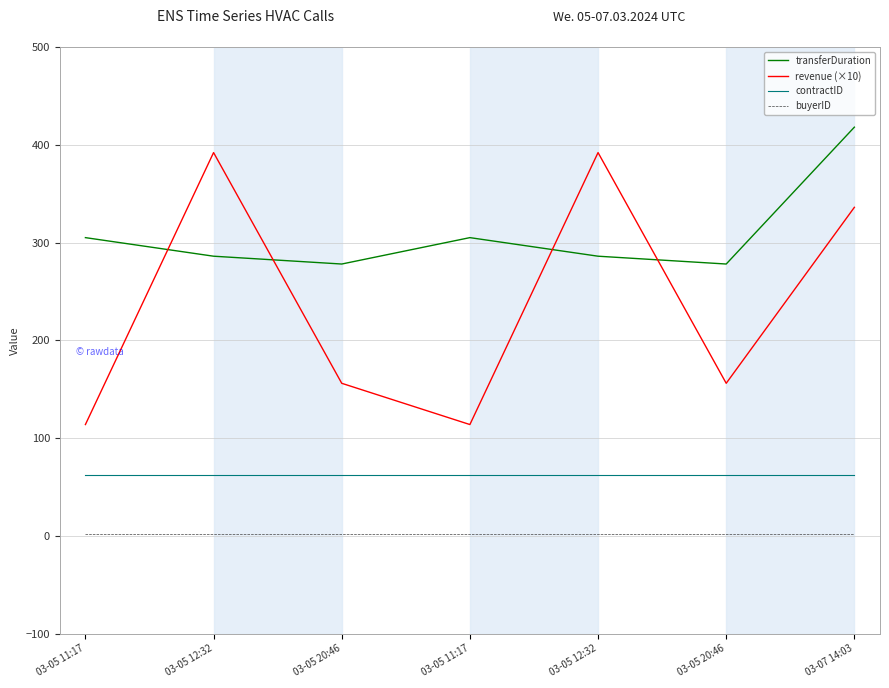

What is the smallest value displayed?

2.0